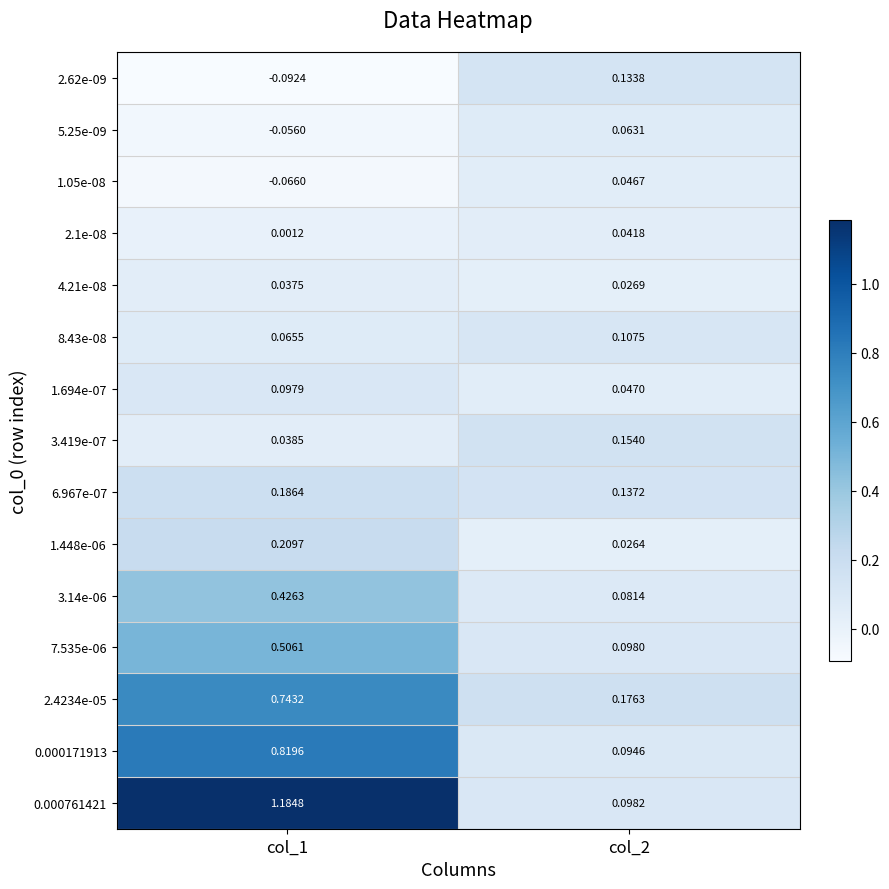

How many series are shown in this chart?

15